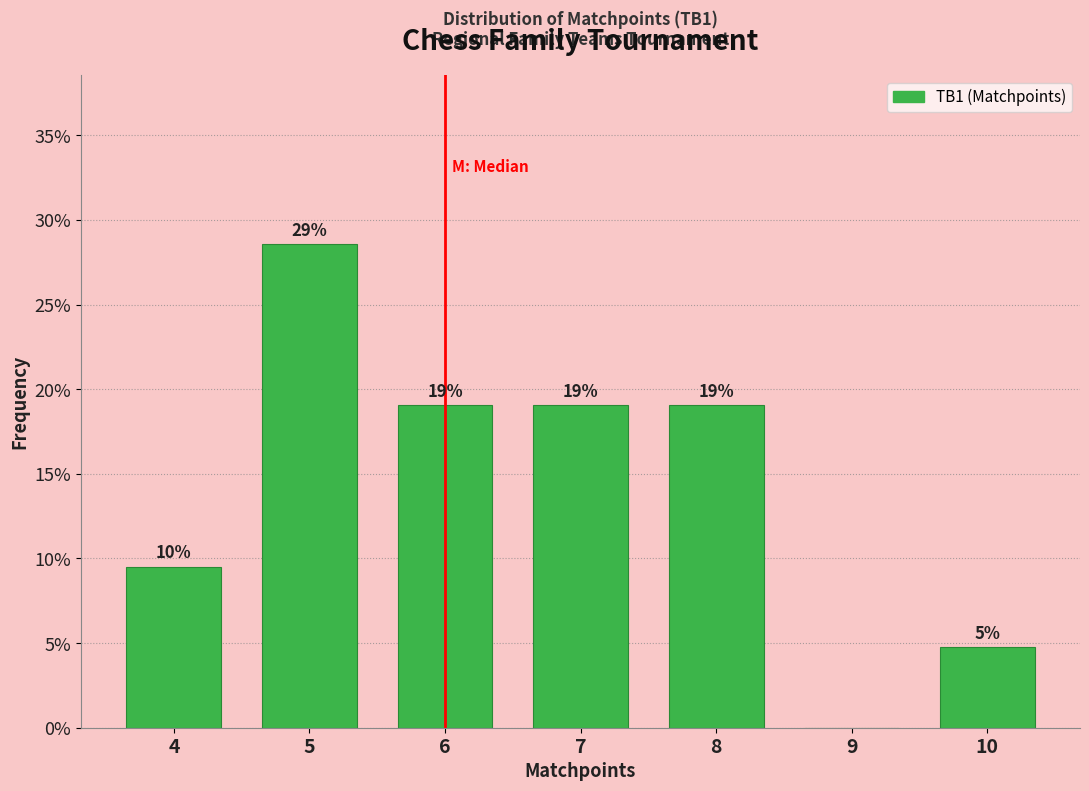

Where does the data first go above 19?

5